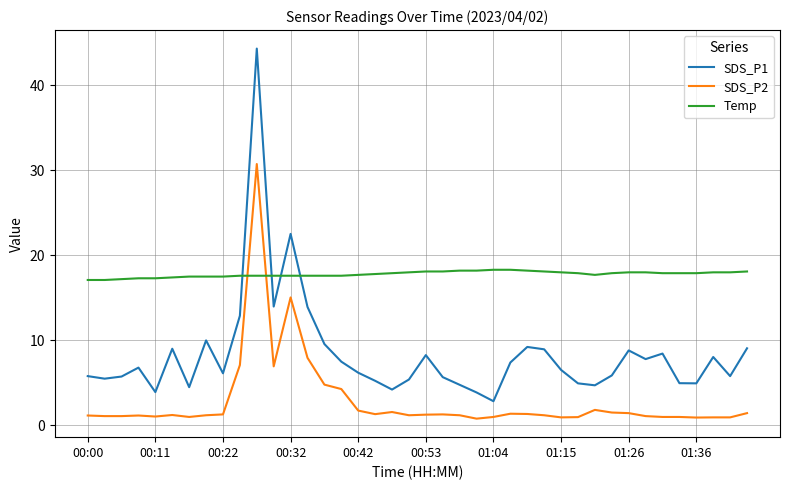

What is the maximum value shown in the chart?

44.3